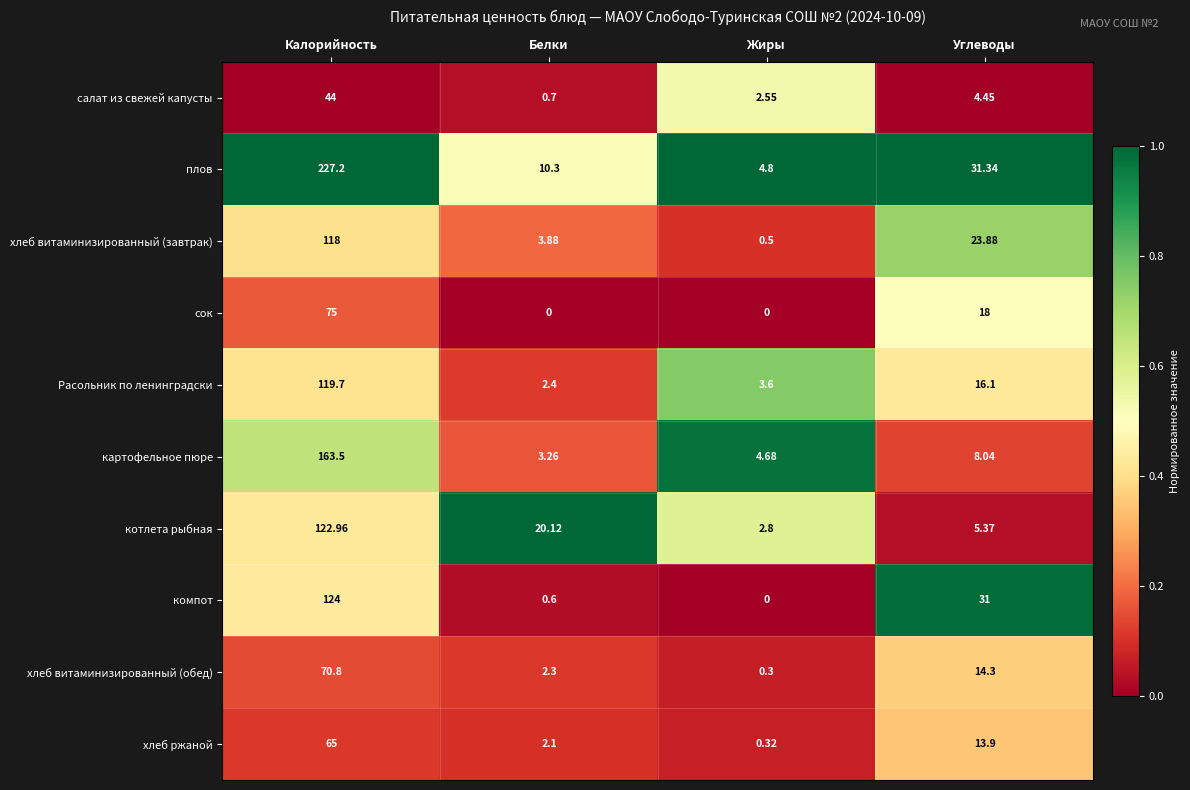

At which label does хлеб витаминизированный (обед) reach its minimum?

Жиры